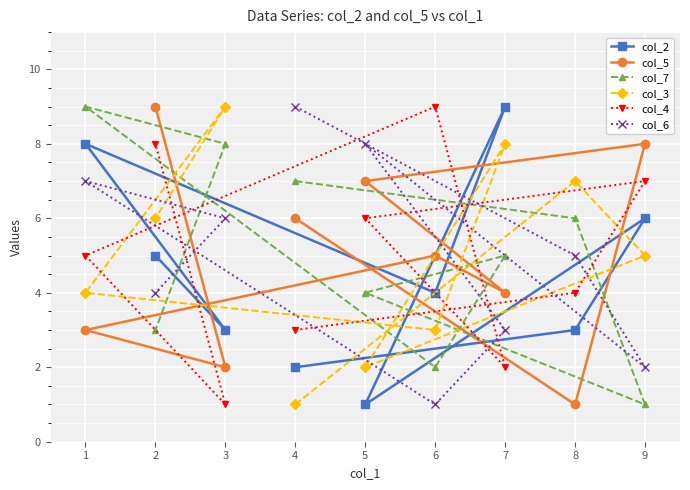

Between 3 and 7, which series saw the biggest shift?

col_2